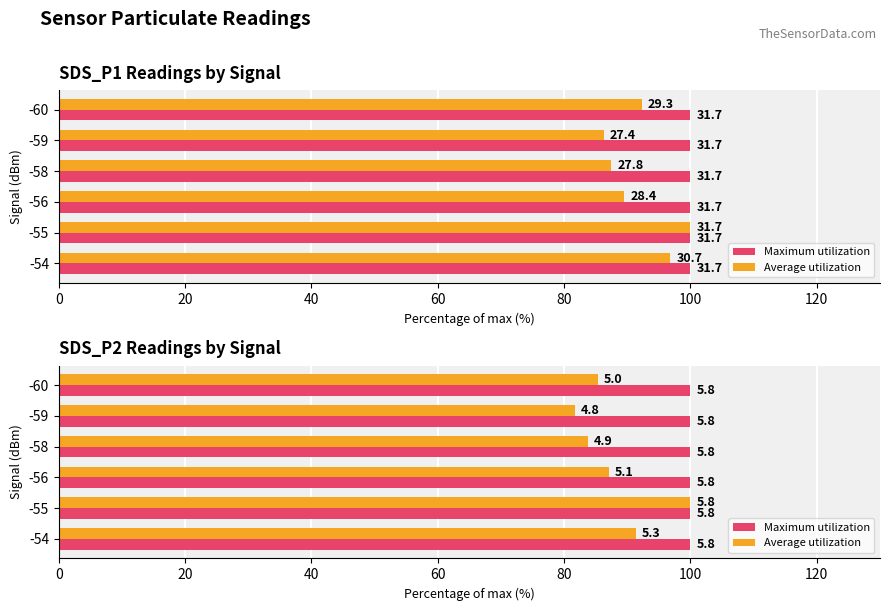

True or false: Average utilization has a value of 151.4 at -60.

False